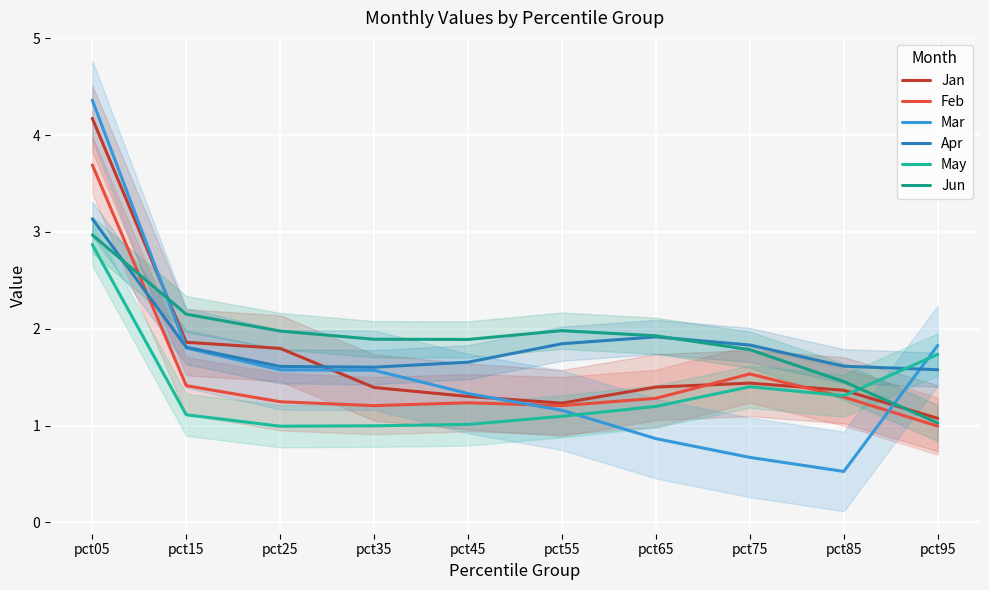

At which category does Apr reach its first local valley?

pct35